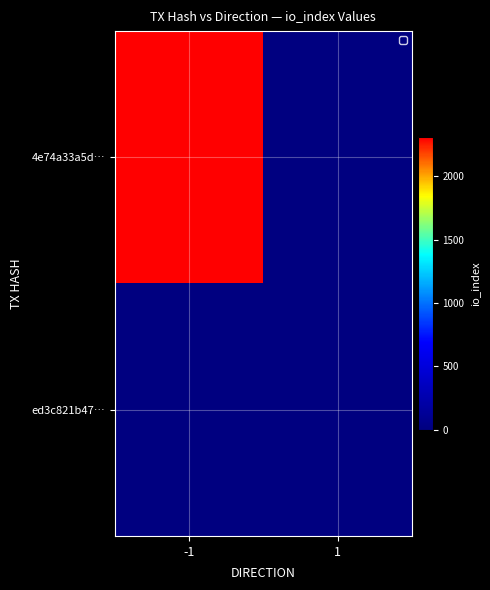

What is the spread (max minus min) of values at -1?

2309